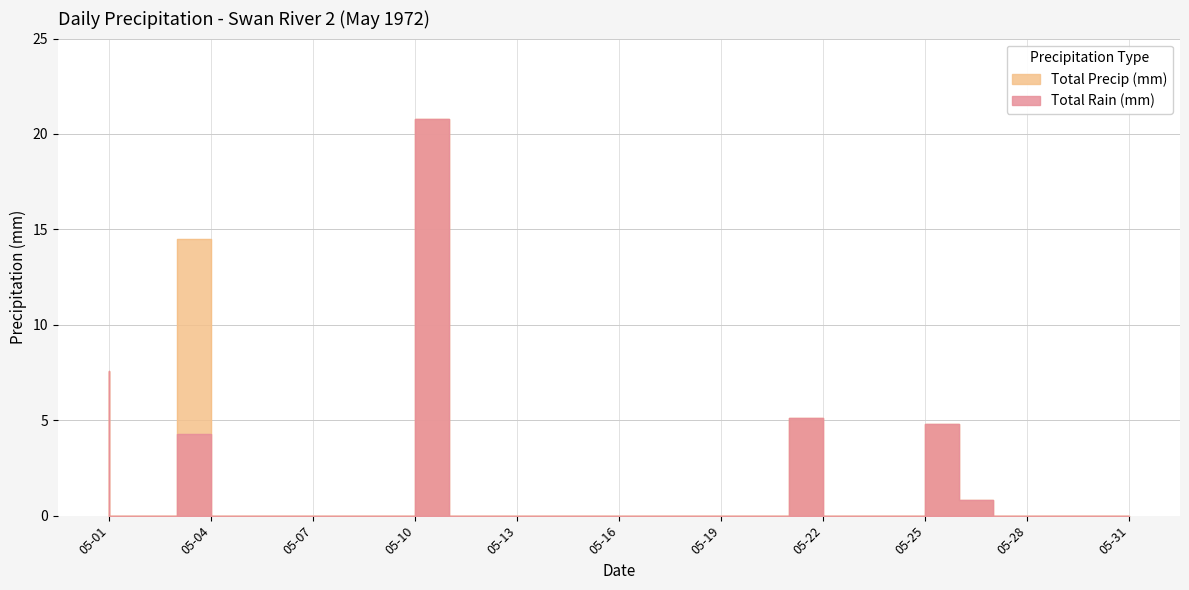

Between 05-20 and 05-22, which series saw the biggest shift?

Total Rain (mm)